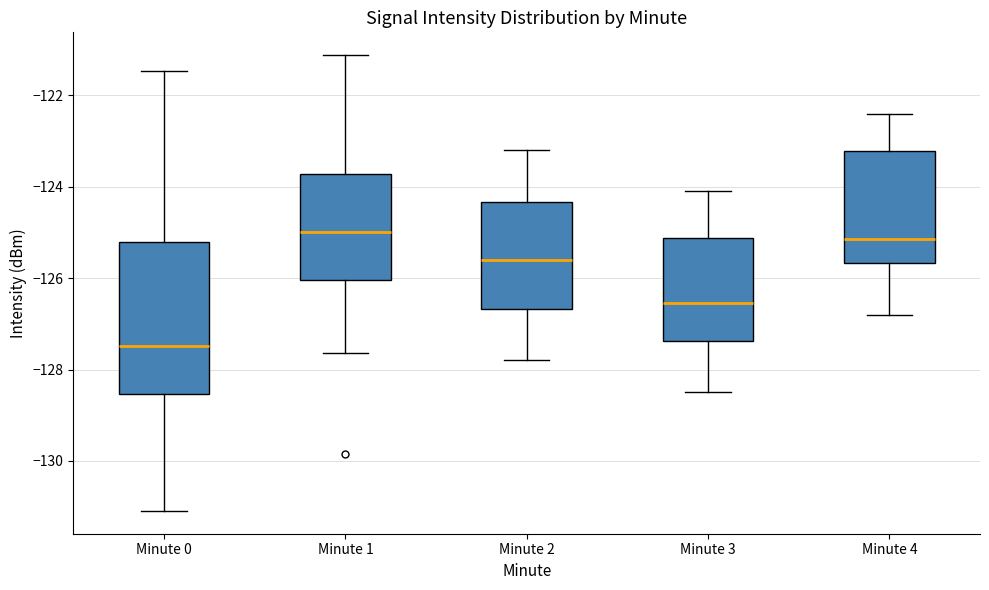

Reading left to right, read every box against the y-axis: the position of its median line, the range the box covers, and the ends of its whiskers. The values are not printed on the chart, so give them approximately, as read against the axis.

Minute 0: median -127.4, box -128.6 to -125.2, whiskers -131.0 to -121.4
Minute 1: median -125.0, box -126.0 to -123.8, whiskers -127.6 to -121.2
Minute 2: median -125.6, box -126.6 to -124.4, whiskers -127.8 to -123.2
Minute 3: median -126.6, box -127.4 to -125.2, whiskers -128.4 to -124.0
Minute 4: median -125.2, box -125.6 to -123.2, whiskers -126.8 to -122.4